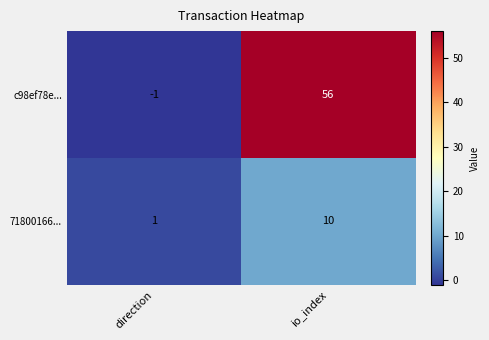

At which category is the sum across all series the highest?

io_index